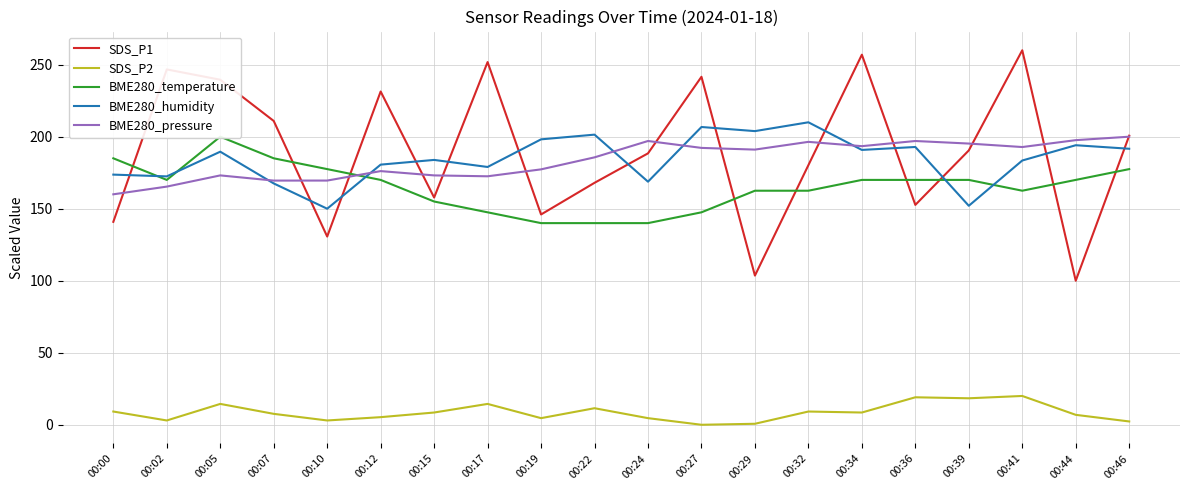

Is it true that BME280_pressure equals 112.5 at 00:17?

False